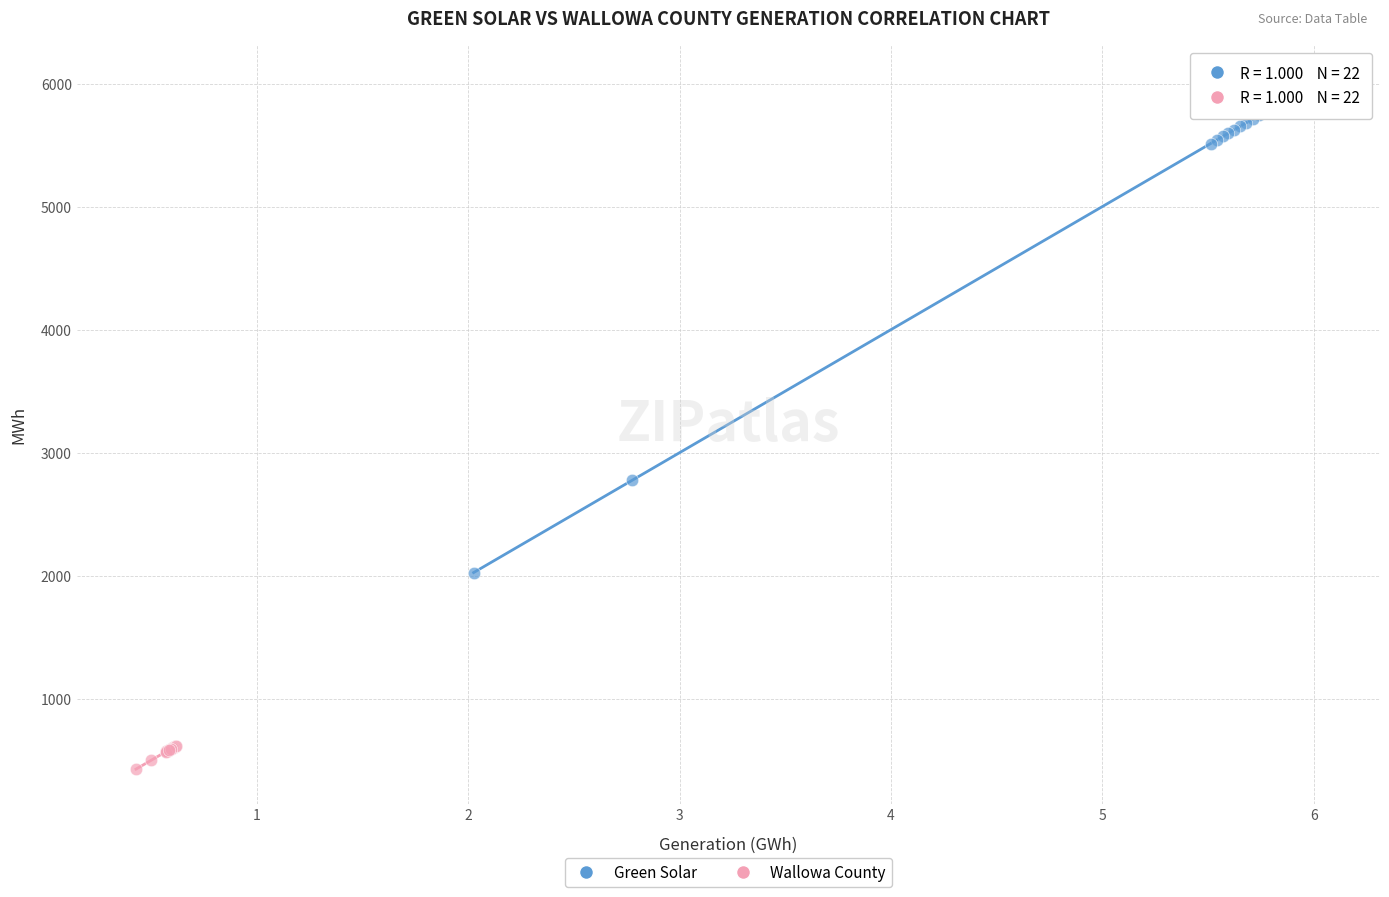

Which series has the widest spread of Y values?

Green Solar